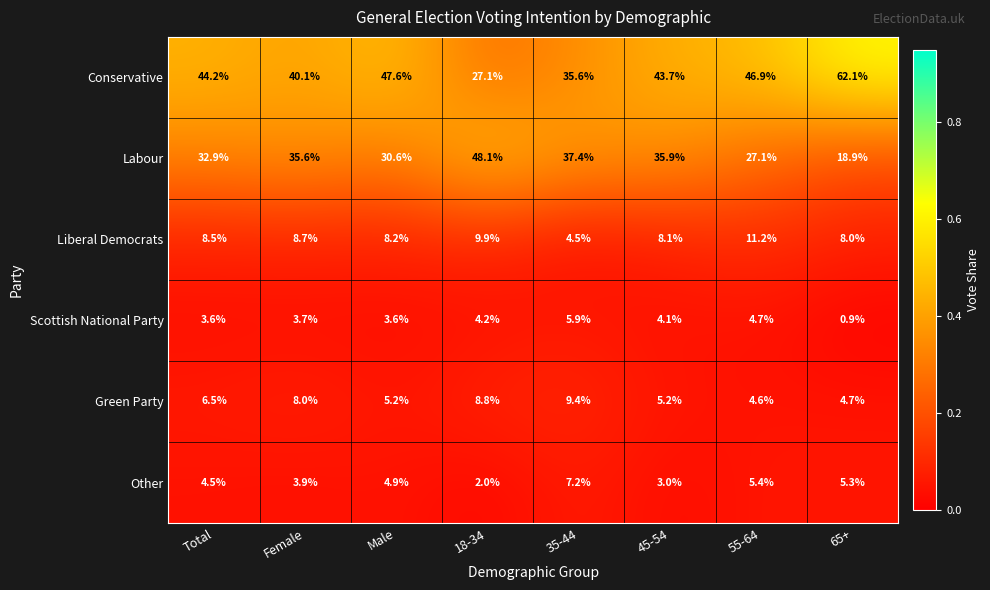

Which series has the widest spread of values?

Conservative